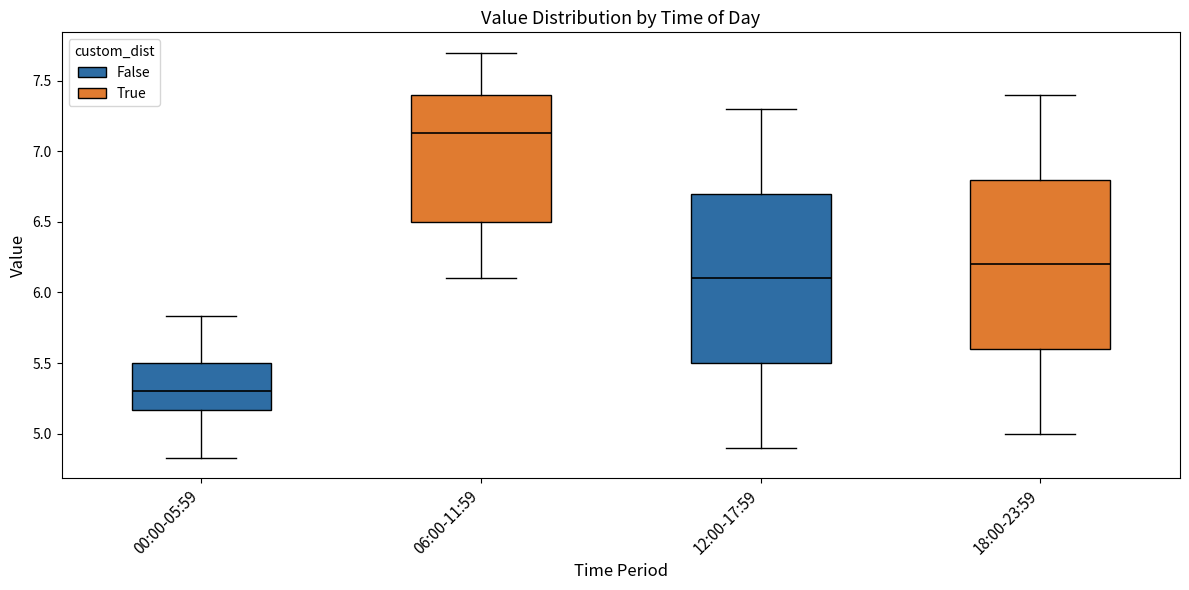

Reading left to right, read every box against the y-axis: the position of its median line, the range the box covers, and the ends of its whiskers. The values are not printed on the chart, so give them approximately, as read against the axis.

00:00-05:59: median 5.30, box 5.15 to 5.50, whiskers 4.85 to 5.85
06:00-11:59: median 7.15, box 6.50 to 7.40, whiskers 6.10 to 7.70
12:00-17:59: median 6.10, box 5.50 to 6.70, whiskers 4.90 to 7.30
18:00-23:59: median 6.20, box 5.60 to 6.80, whiskers 5.00 to 7.40